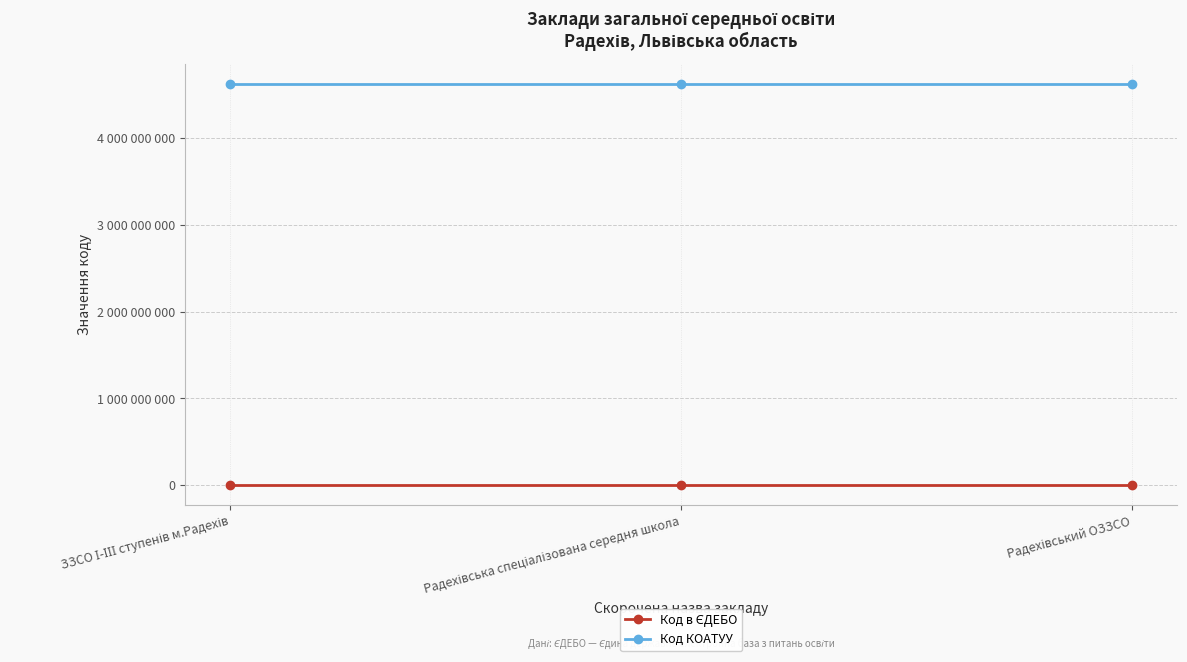

Is this an area chart (filled region under the line)?

No